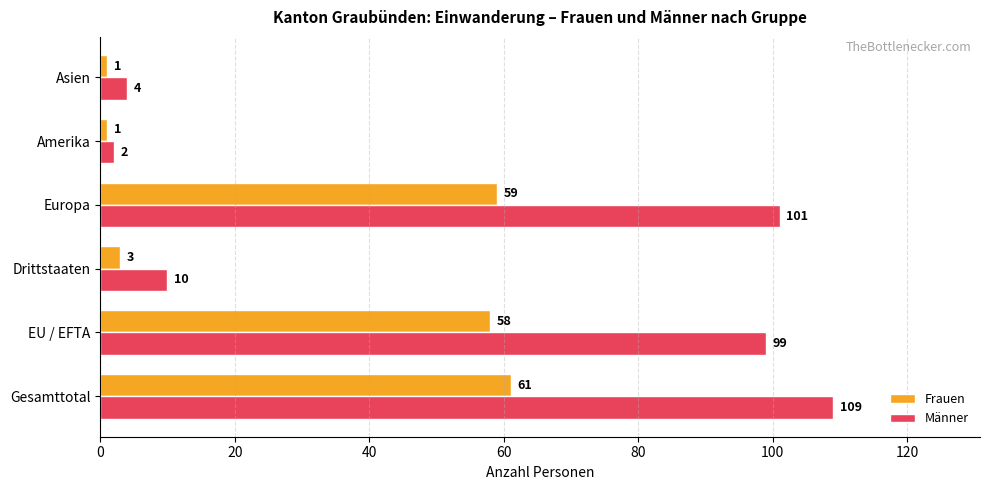

Where is Frauen nearest to the value 31?

EU / EFTA